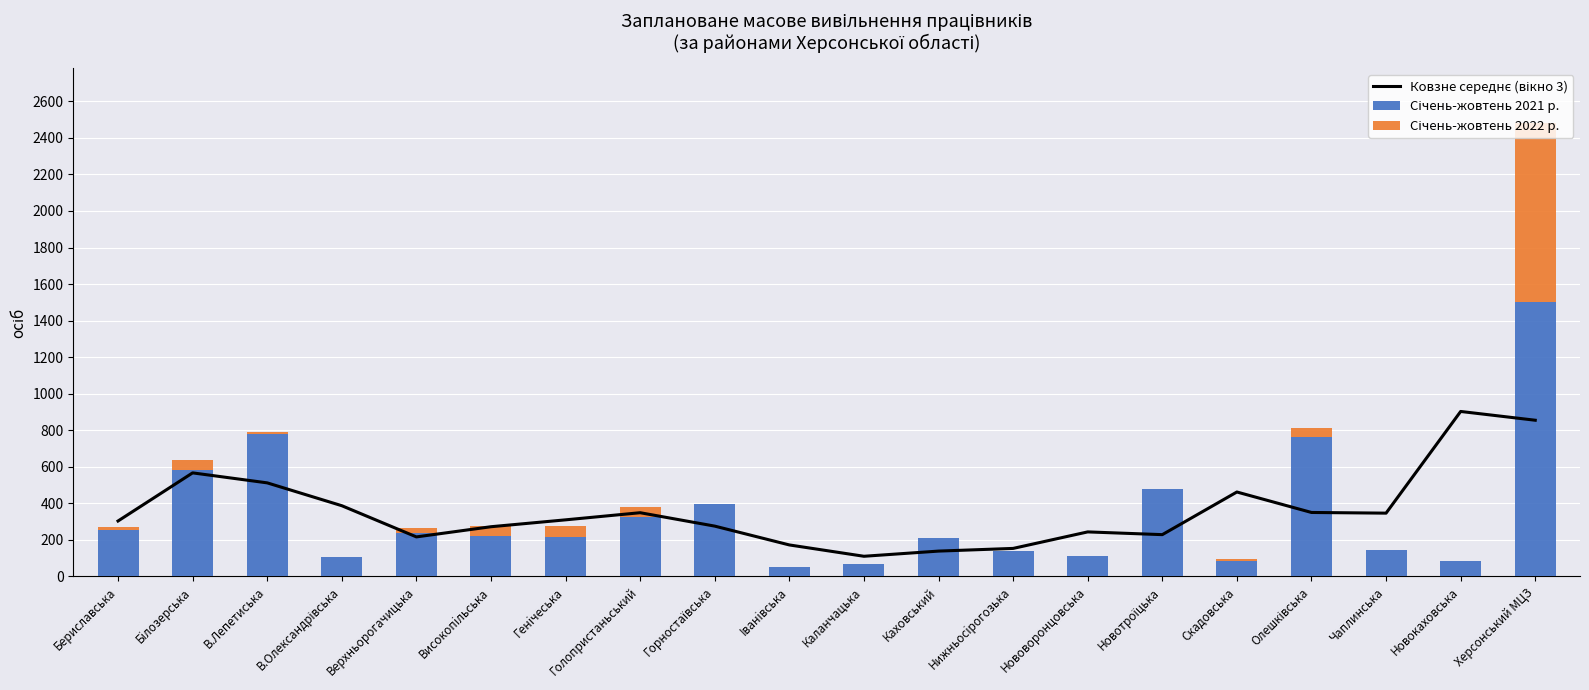

Which has a higher value, Голопристаньський or Скадовська?

Скадовська